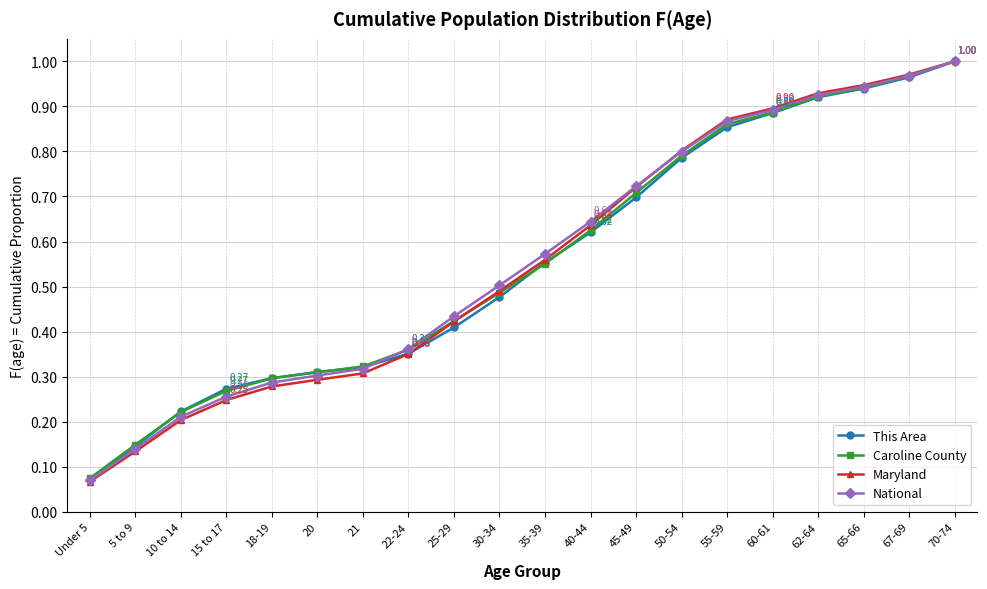

At which category is the sum across all series the highest?

70-74